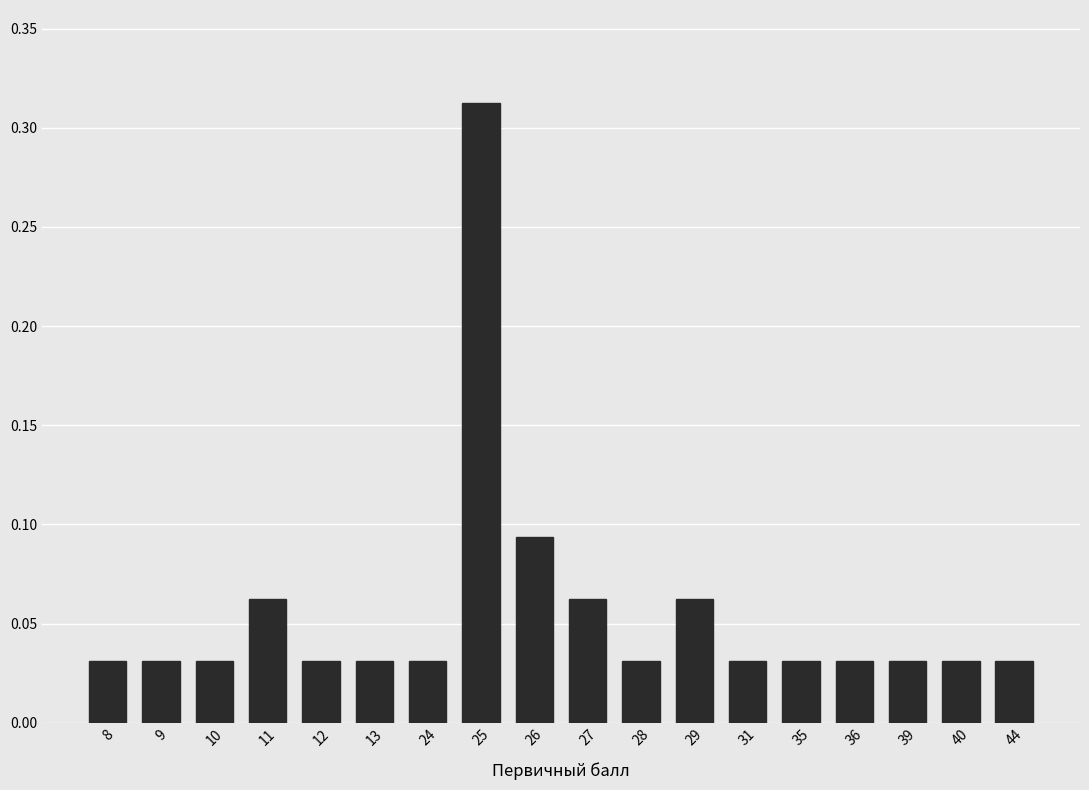

Which category has the highest value across all series?

25